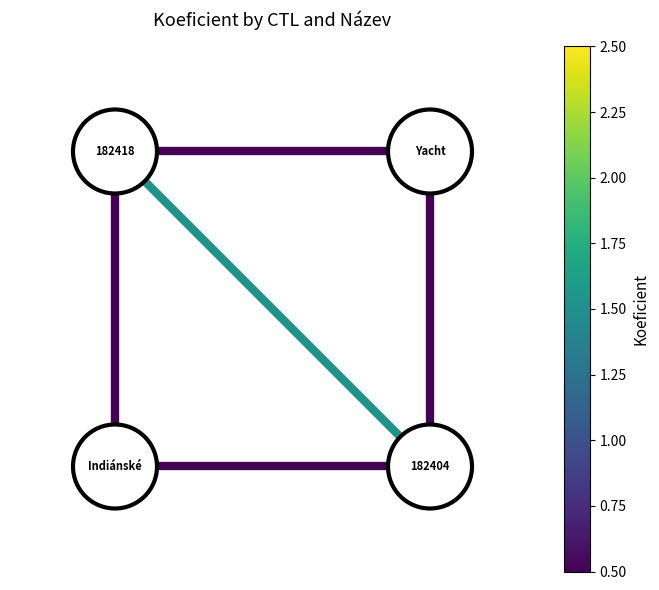

Count the number of data series in this chart.

5